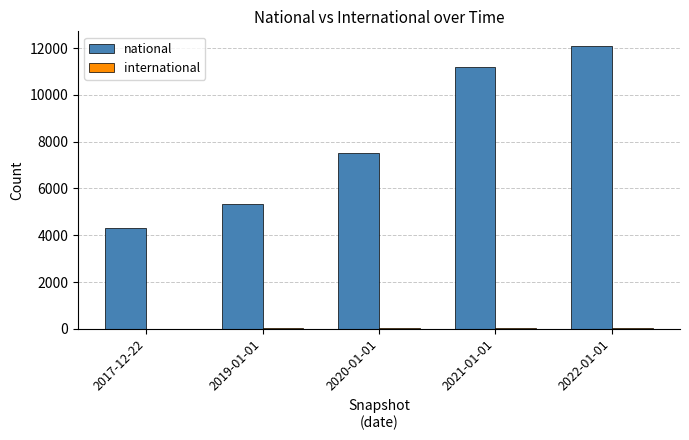

Which series has the widest spread of values?

national